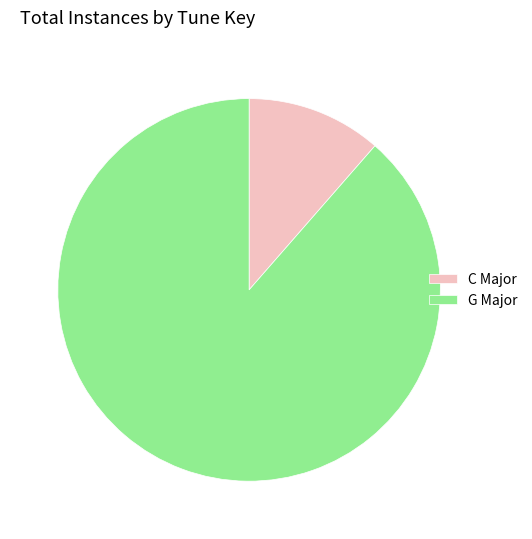

Which has a higher value, C Major or G Major?

G Major